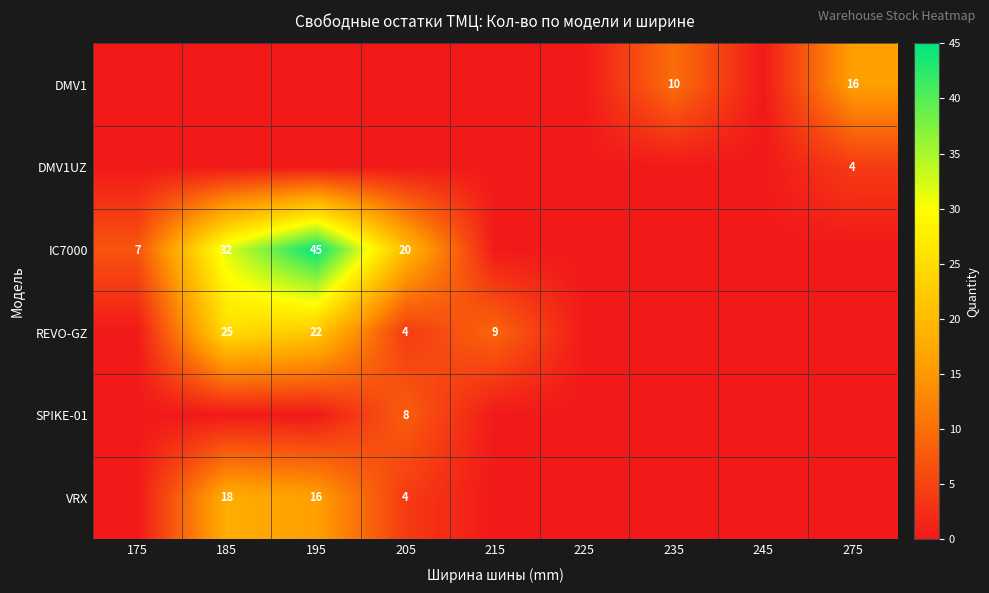

Is it true that VRX equals 4 at 185?

False